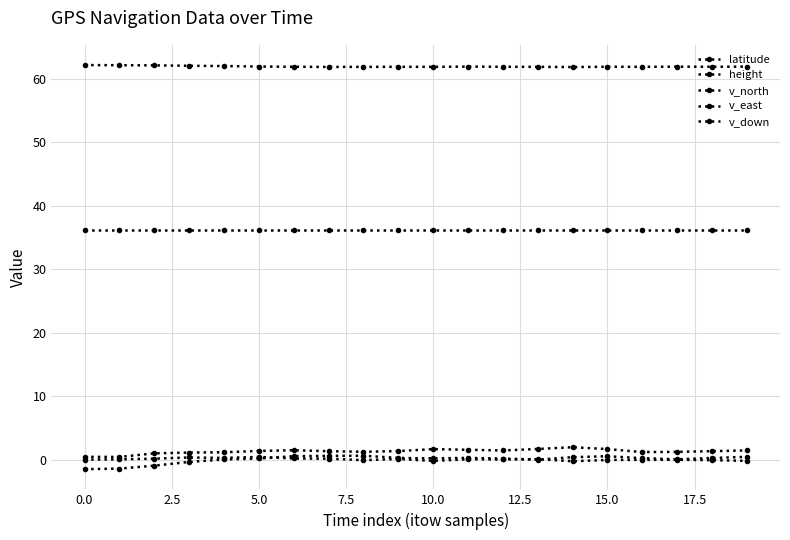

How many lines are shown in the chart?

5